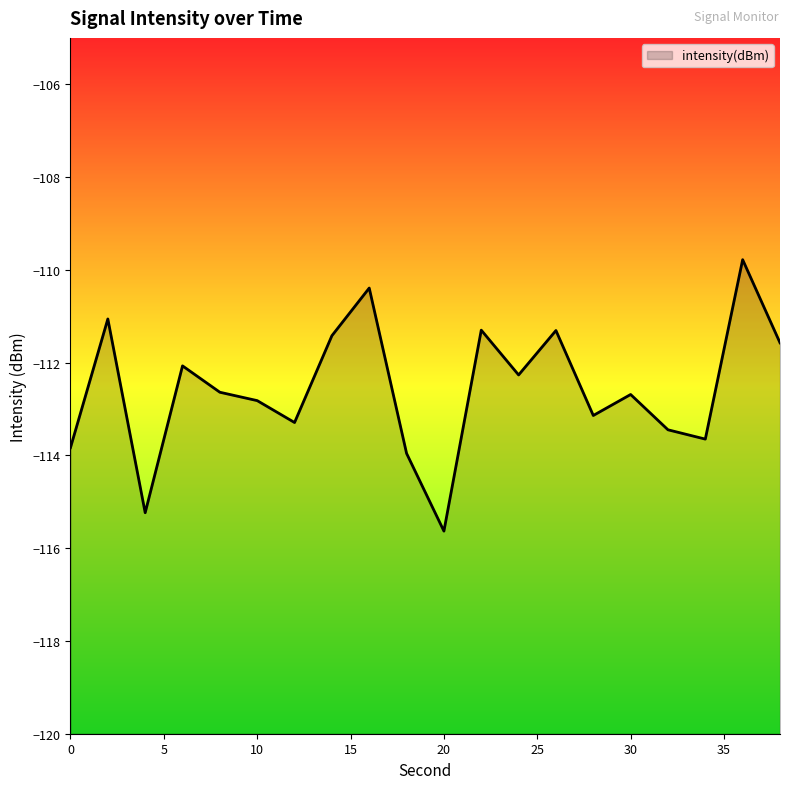

How many values are below -112?

13